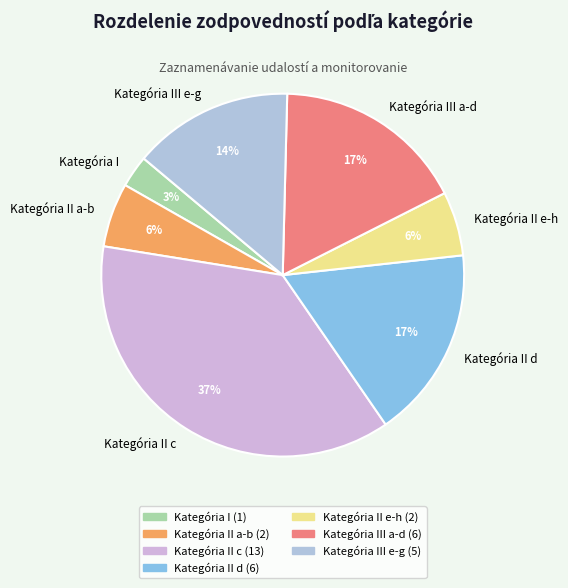

The Kategória II c slice represents 37% of the pie. True or false?

True